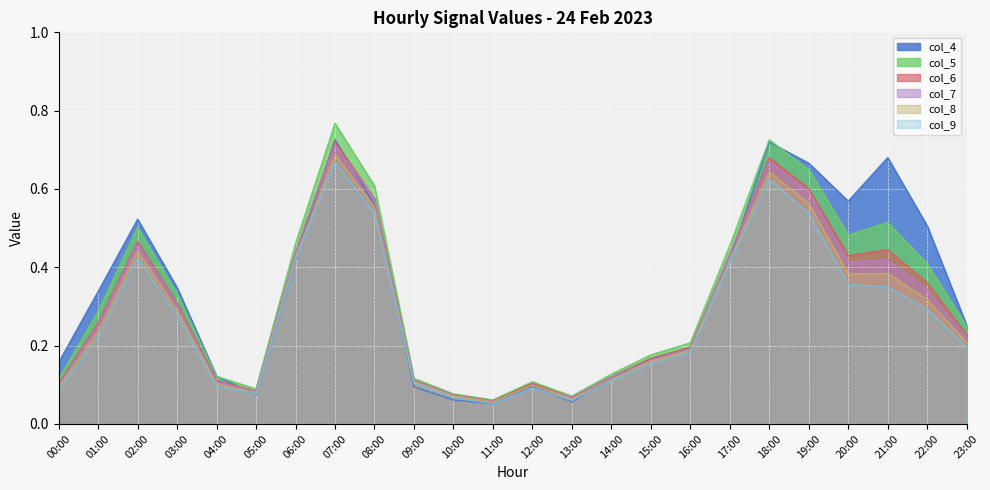

Which series has the largest total across all categories?

col_4